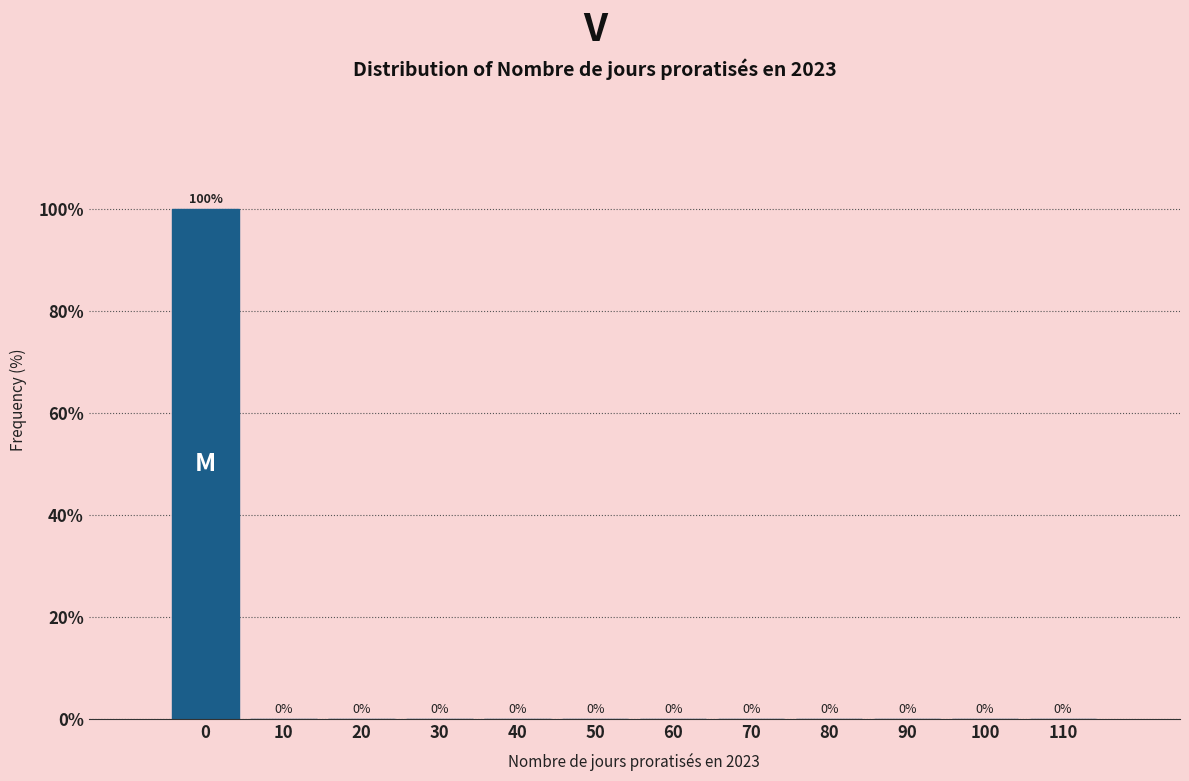

Reading left to right, list all the values displayed in this chart.

0=100	10=0	20=0	30=0	40=0	50=0	60=0	70=0	80=0	90=0	100=0	110=0